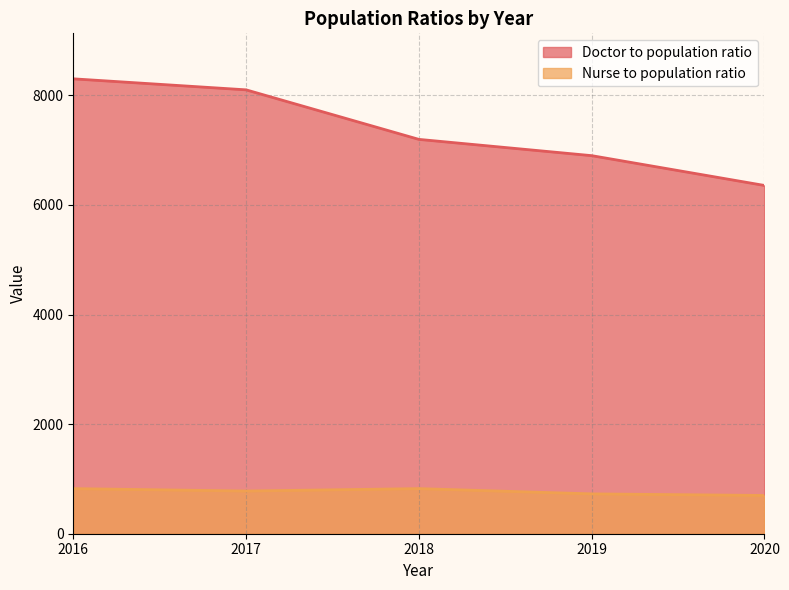

What is the value of the Nurse to population ratio point at the 2nd from the left?

779